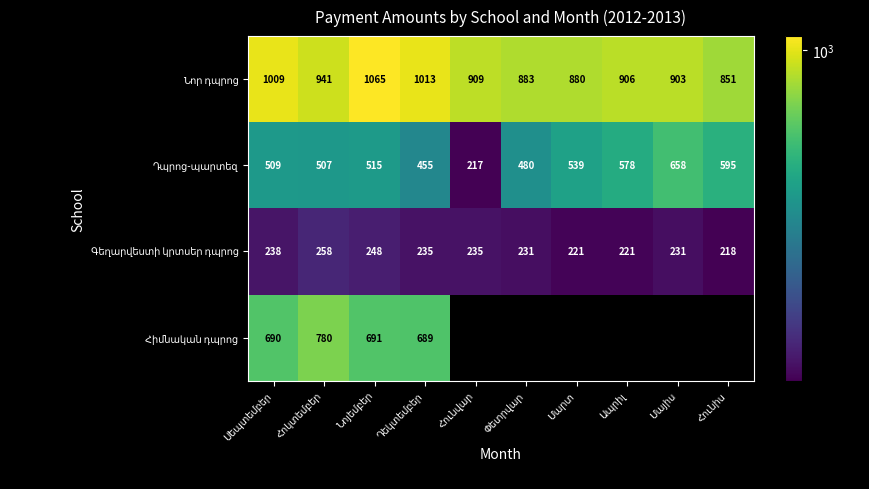

What is the difference between the maximum and minimum values in the Նոր դպրոց series?

214.0